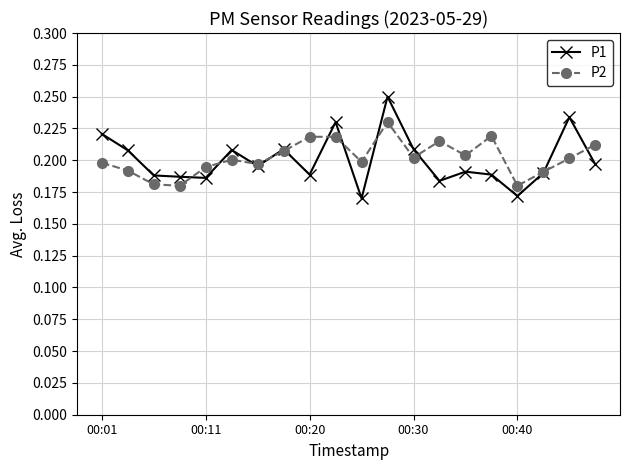

True or false: P2 has more than 1 points higher than both neighbors.

True